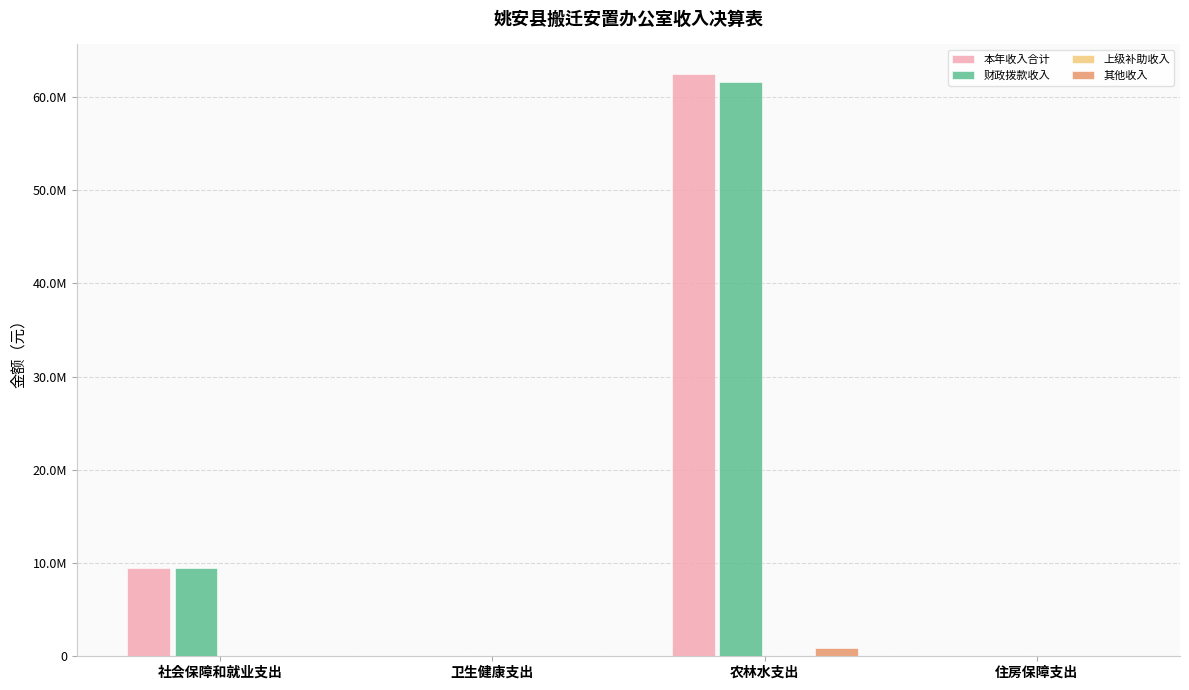

Which series changed the most between 卫生健康支出 and 农林水支出?

本年收入合计